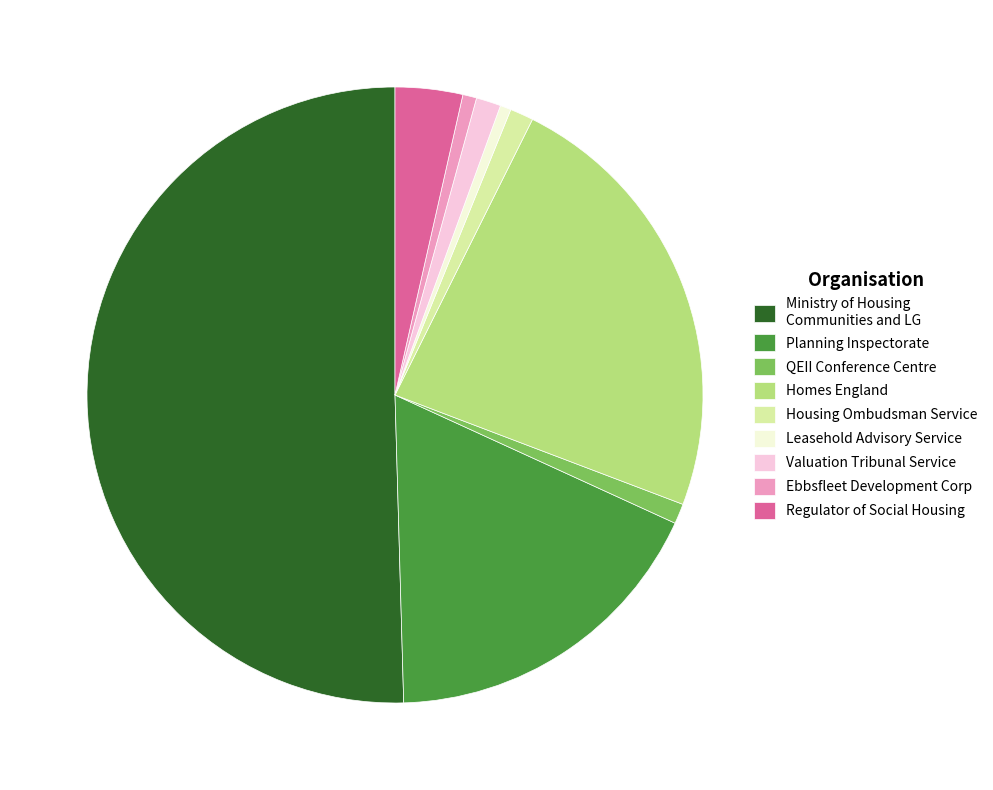

Which category has the biggest portion of the pie?

Ministry of Housing Communities and LG